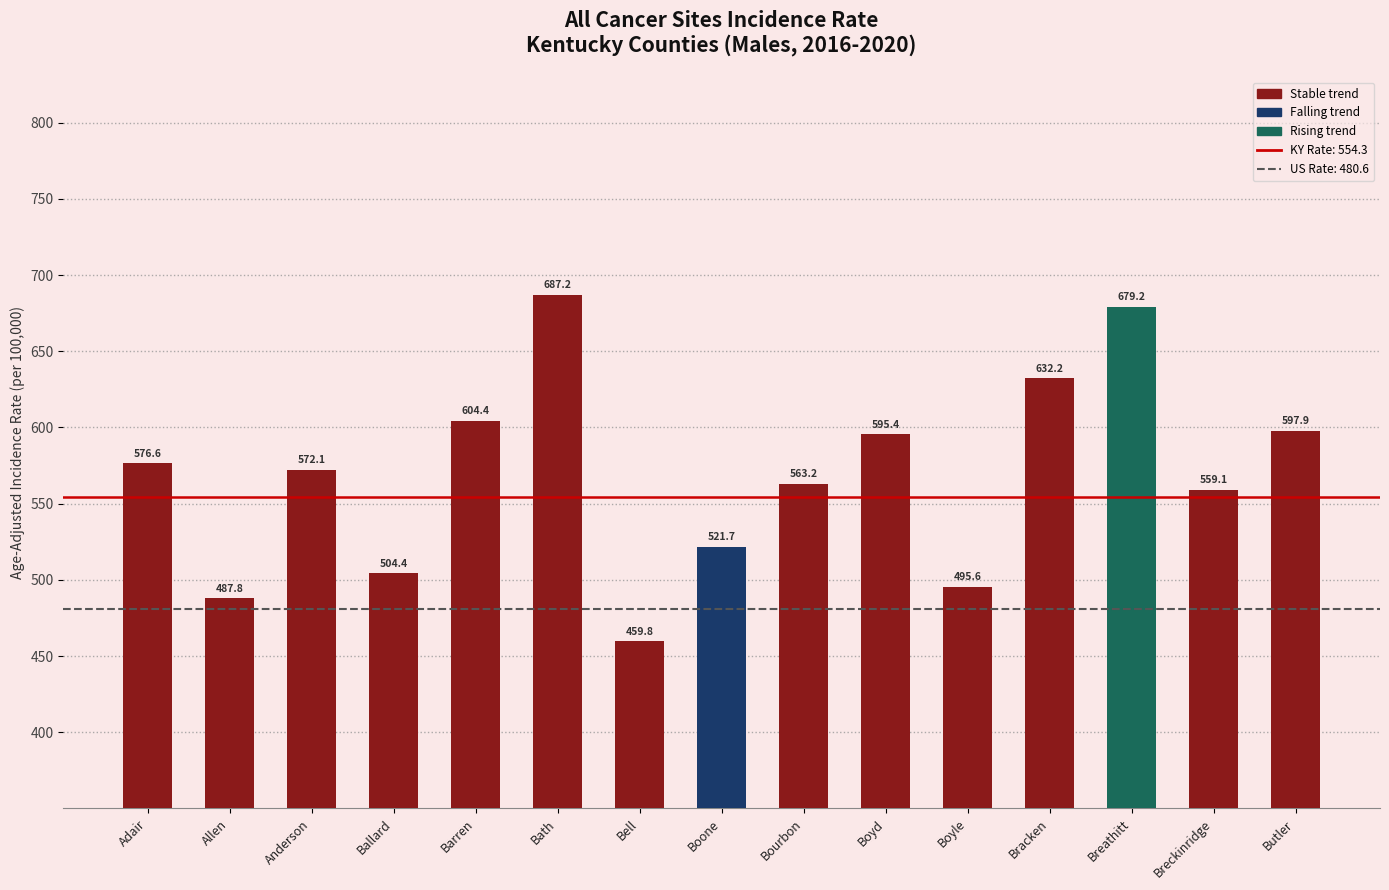

What is the sum of the values at Anderson and Breckinridge?

1131.2